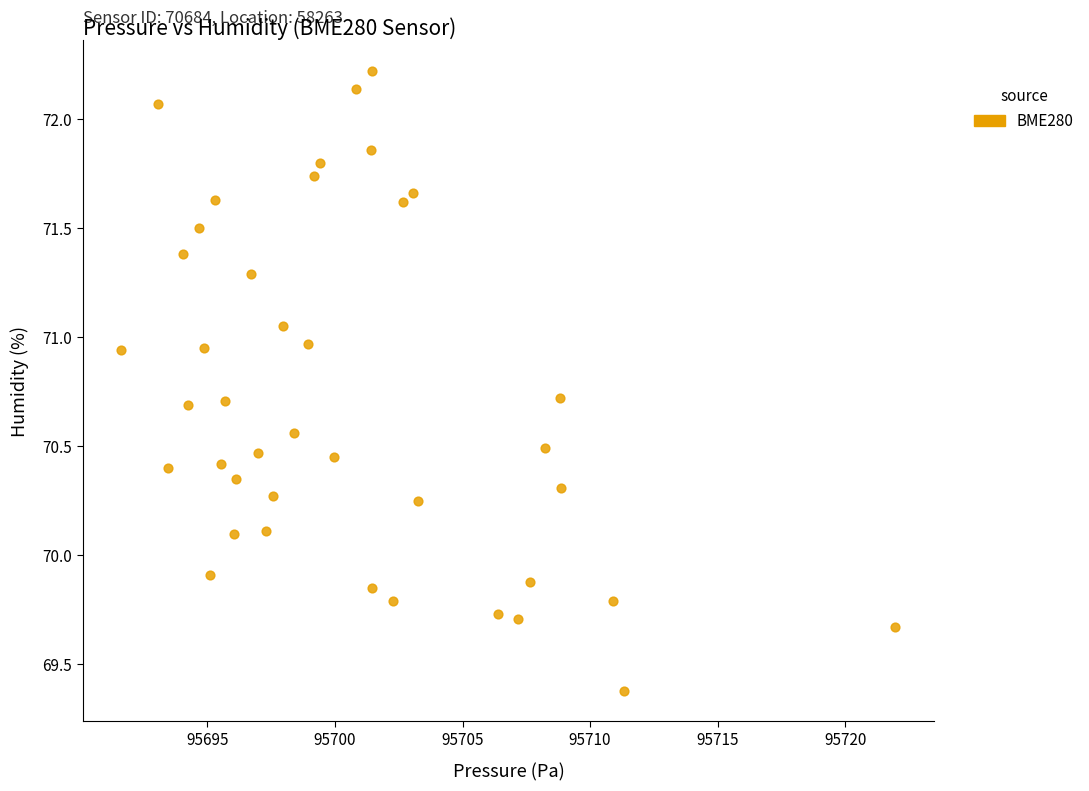

What is the range of X values (max minus min)?

30.3